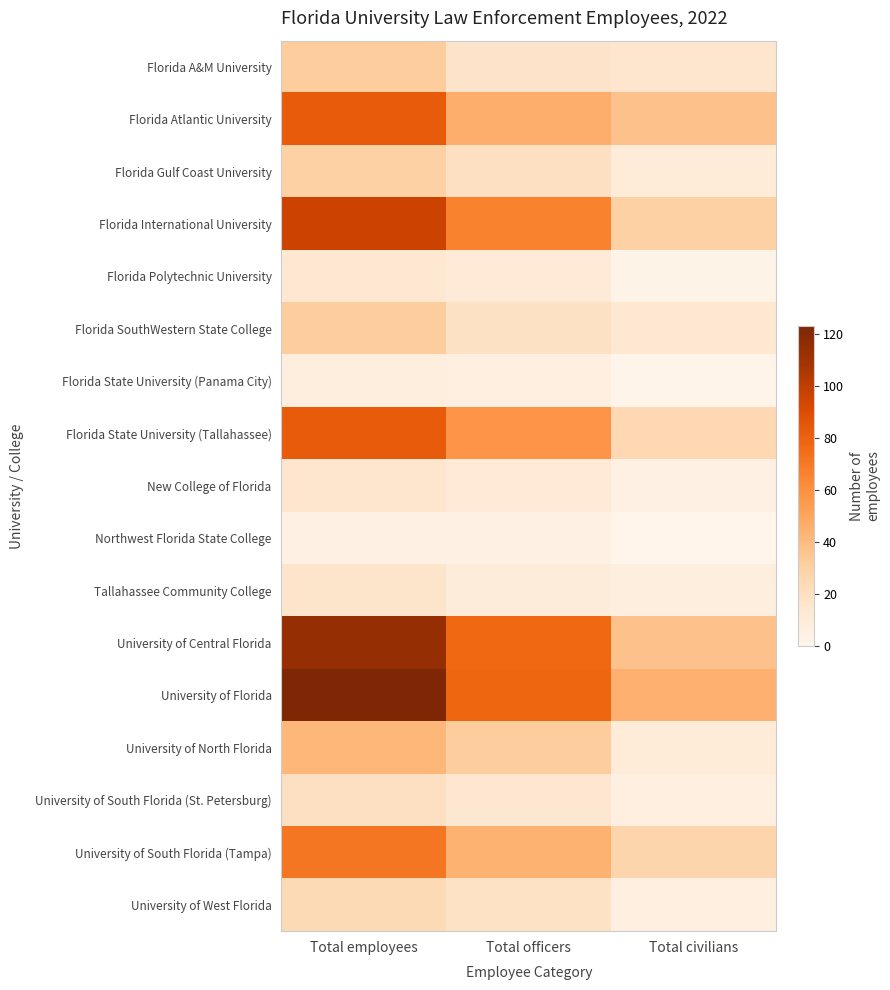

What is the spread (max minus min) of values at Total officers?

74